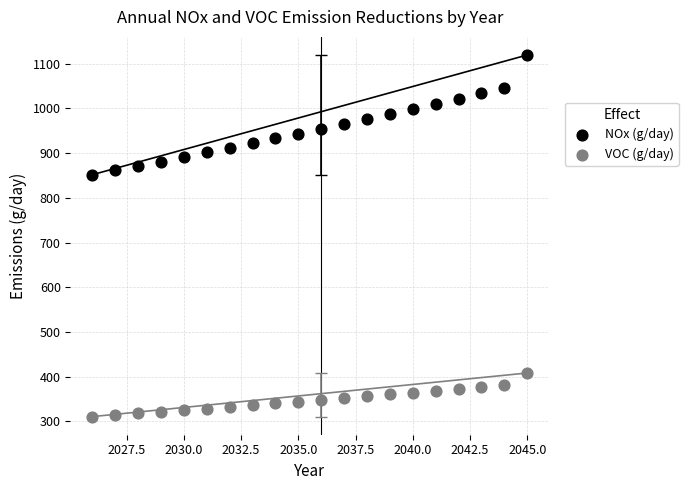

Across all series, what Y value is closest to 715?

851.7